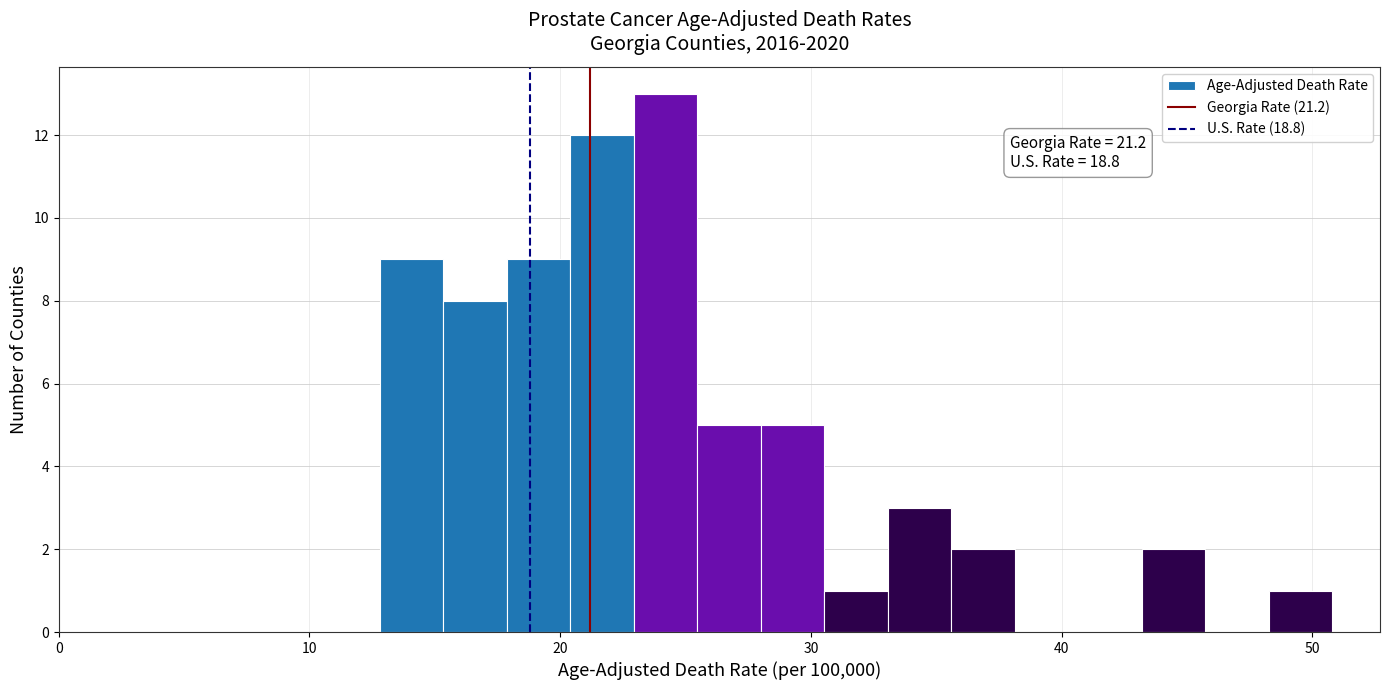

Read against the x-axis, roughly where is the centre of the tallest bar?

24